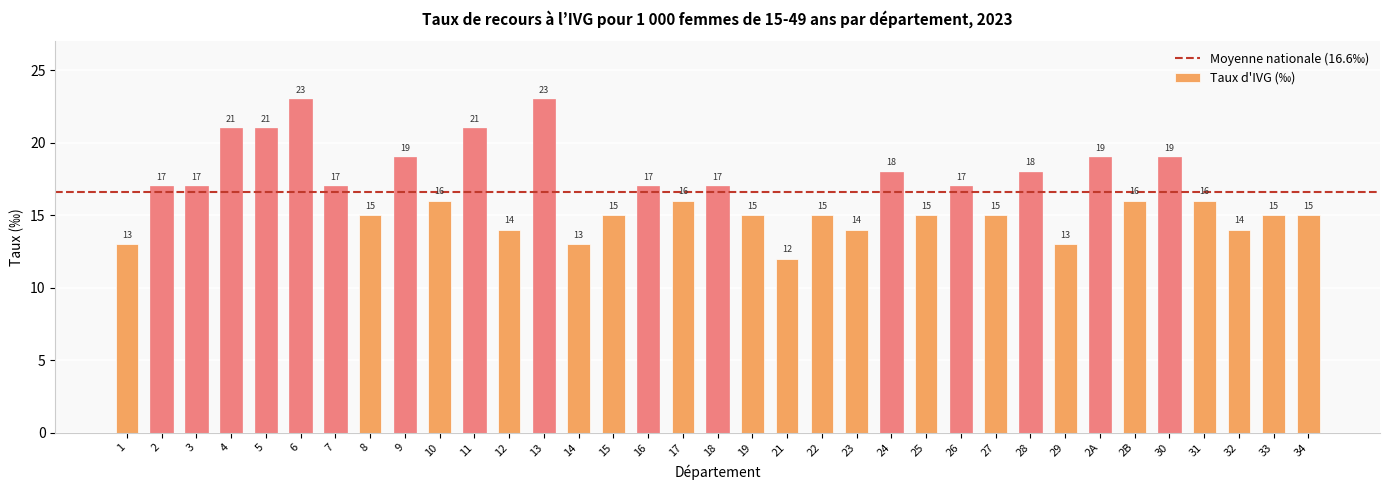

What is the smallest value displayed?

12